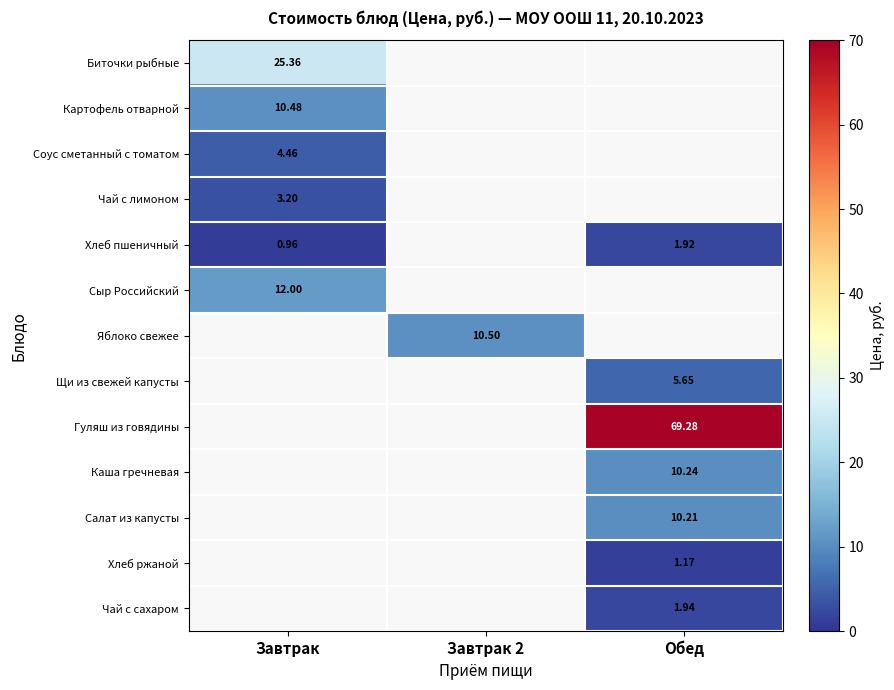

What is the greatest value displayed?

69.3